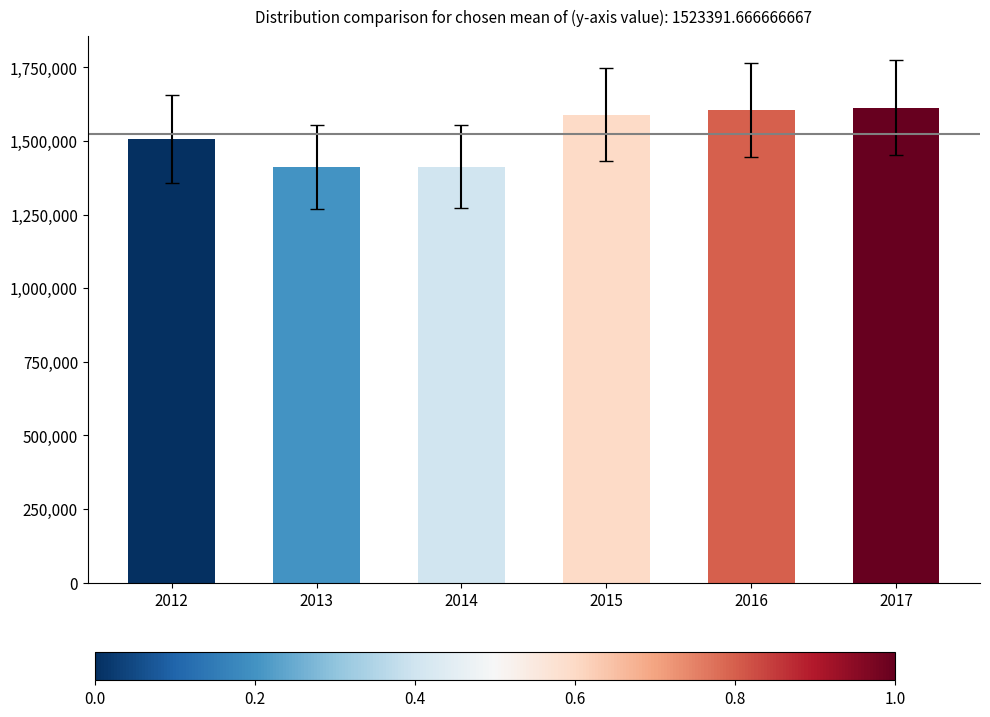

What is the sum of the values at 2013 and 2016?

3017217